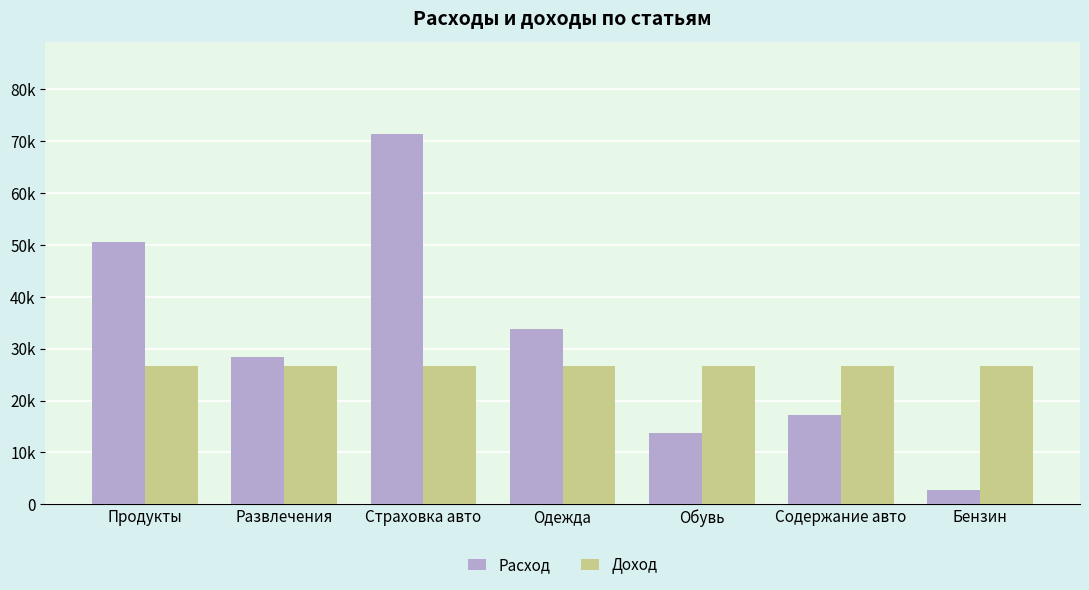

True or false: Расход has a value of 38447.2 at Развлечения.

False